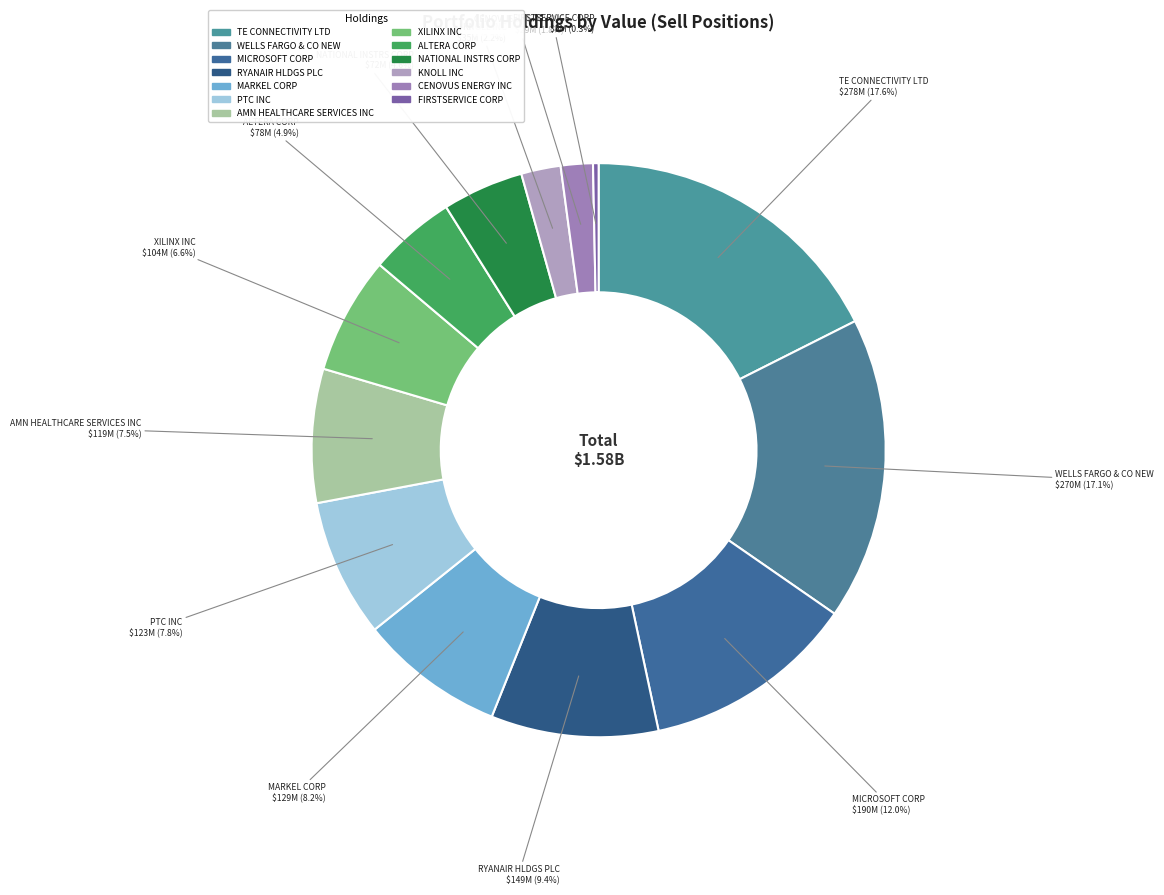

Is it true that TE CONNECTIVITY LTD is 18% of the pie?

True